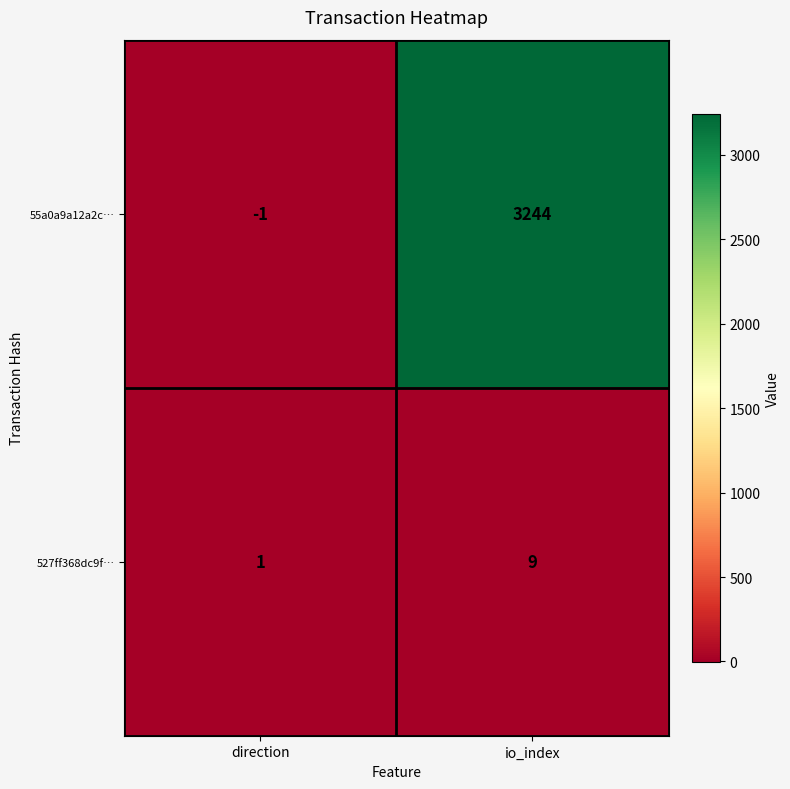

Reading right to left, what are all the values shown in this chart?

55a0a9a12a2c…: io_index=3244	direction=-1
527ff368dc9f…: io_index=9	direction=1